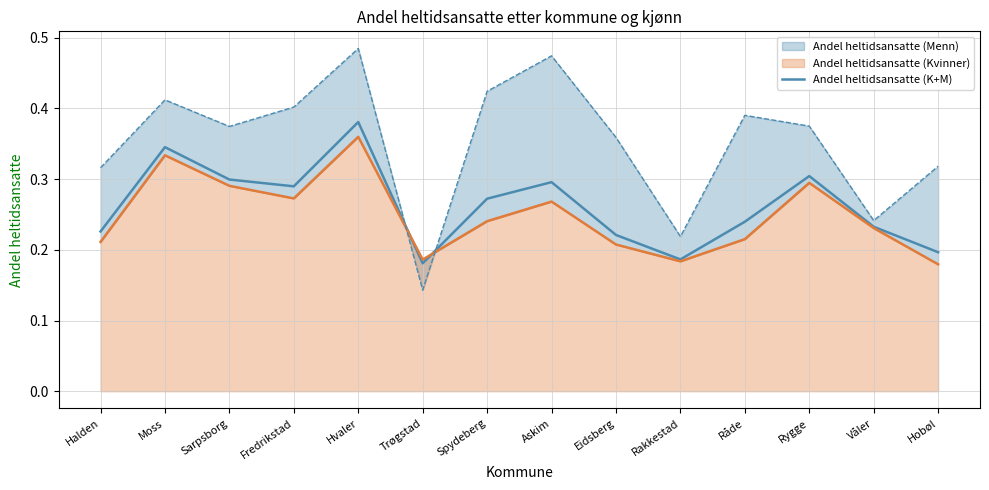

Which category has the lowest value across all series?

Trøgstad